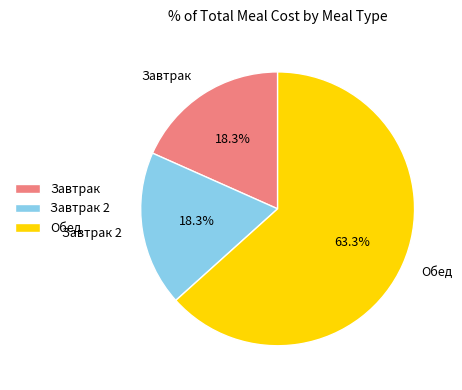

How many segments does this pie chart have?

3